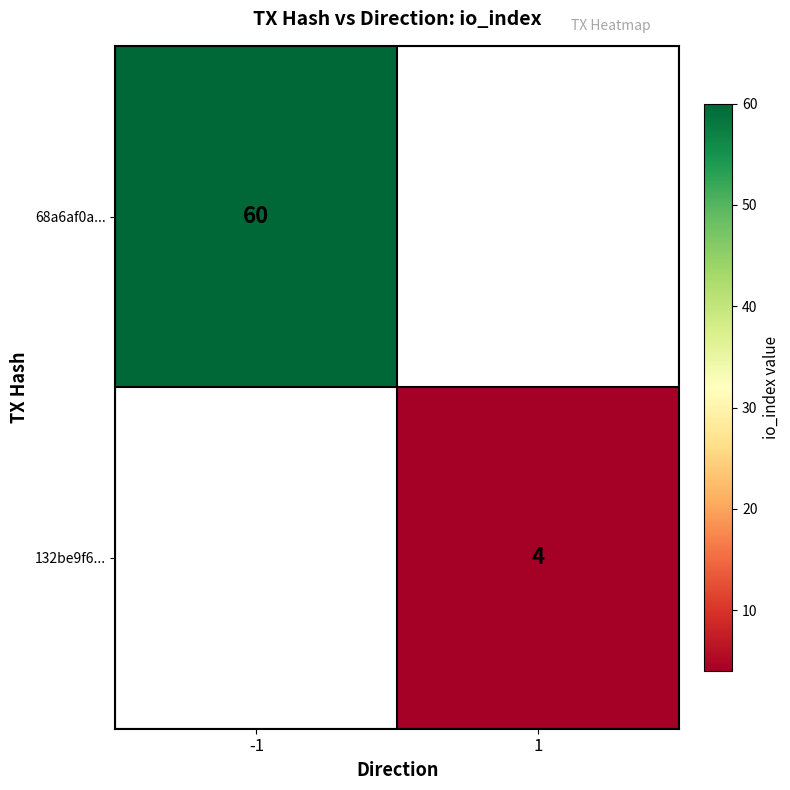

True or false: 68a6af0a... has a value of 60 at -1.

True